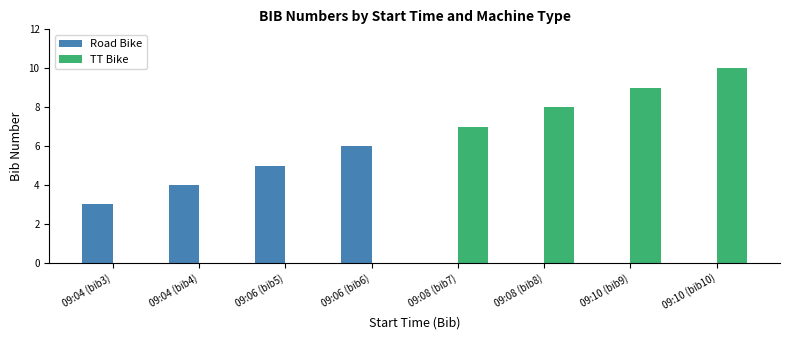

Between 09:06 (bib6) and 09:10 (bib10), which series saw the biggest shift?

TT Bike